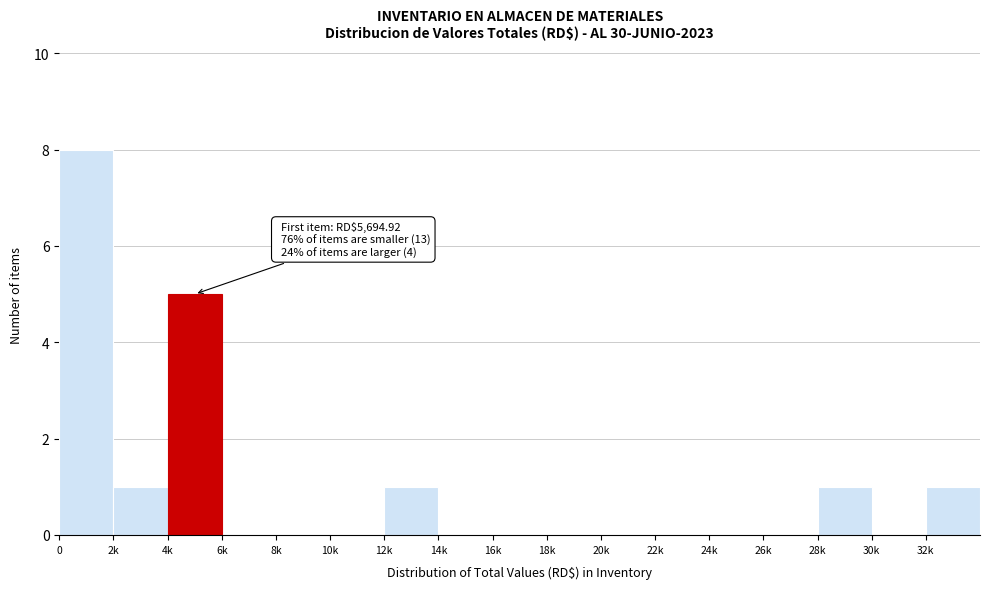

Reading left to right, what are all the values shown in this chart?

0=8	2k=1	4k=5	6k=0	8k=0	10k=0	12k=1	14k=0	16k=0	18k=0	20k=0	22k=0	24k=0	26k=0	28k=1	30k=0	32k=1